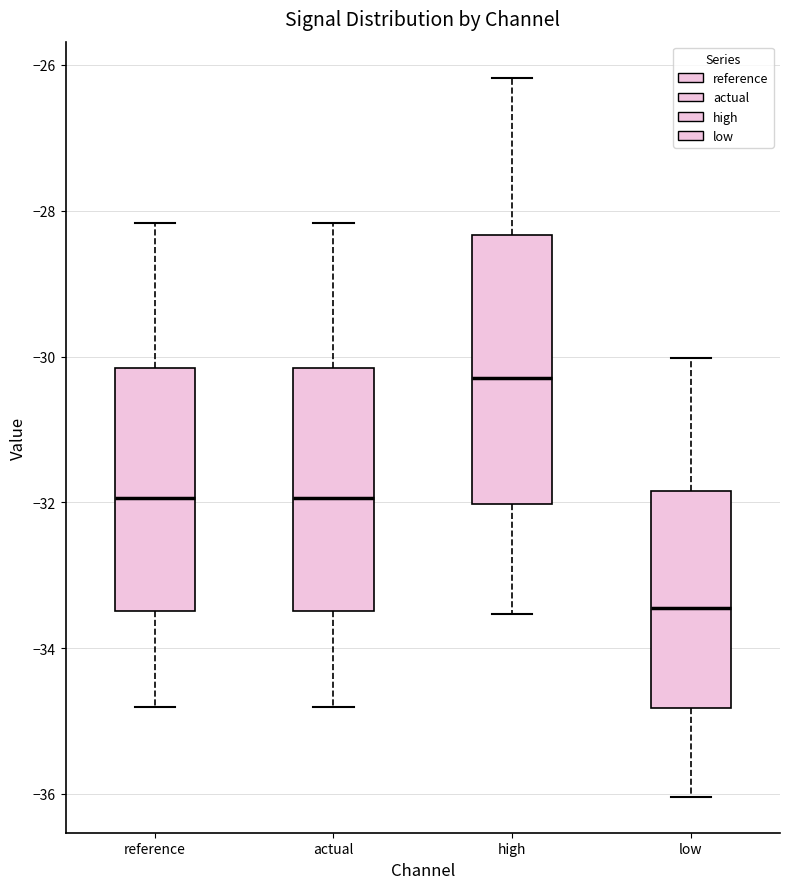

Reading left to right, transcribe this box plot: for each box, give where its median line is, the range the box spans, and where its two whiskers end, as read against the y-axis. The values are not printed on the chart, so give them approximately, as read against the axis.

reference: median -32.0, box -33.4 to -30.2, whiskers -34.8 to -28.2
actual: median -32.0, box -33.4 to -30.2, whiskers -34.8 to -28.2
high: median -30.2, box -32.0 to -28.4, whiskers -33.6 to -26.2
low: median -33.4, box -34.8 to -31.8, whiskers -36.0 to -30.0